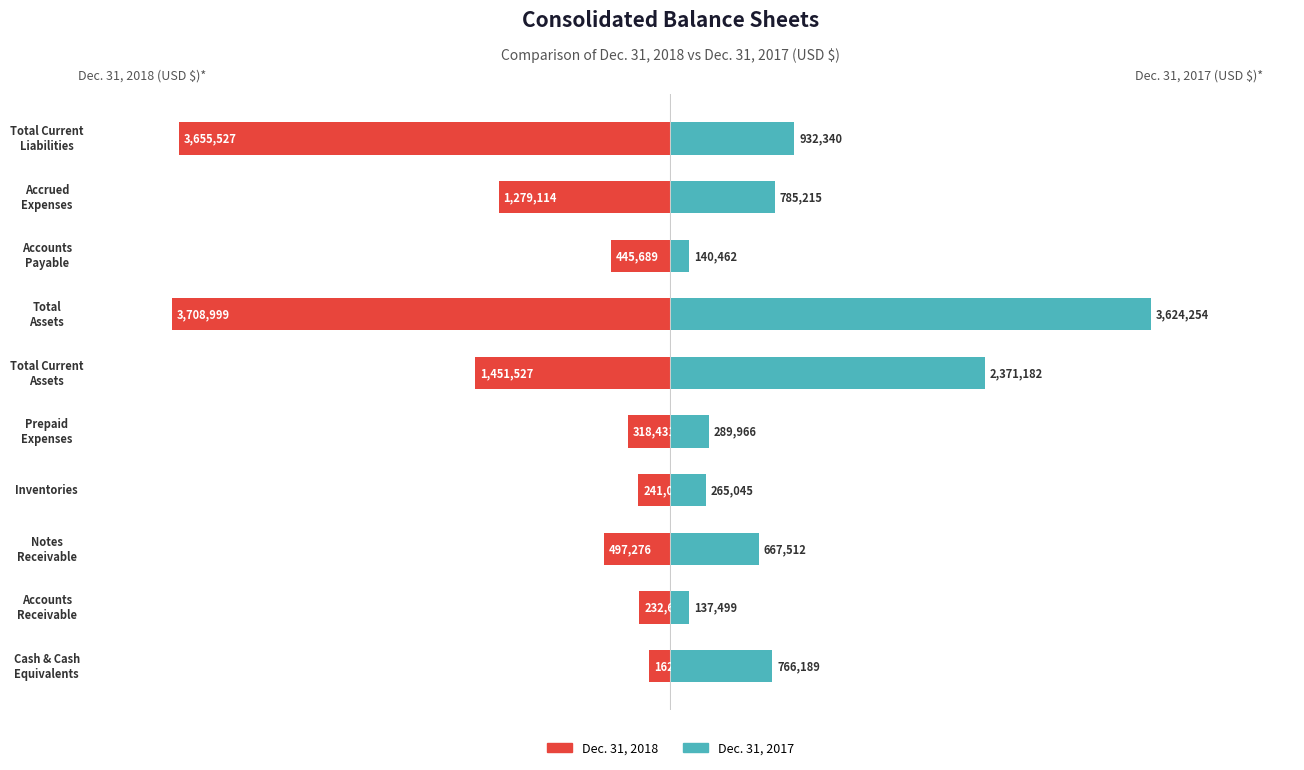

How many values in the Dec. 31, 2017 series are below 766189?

5